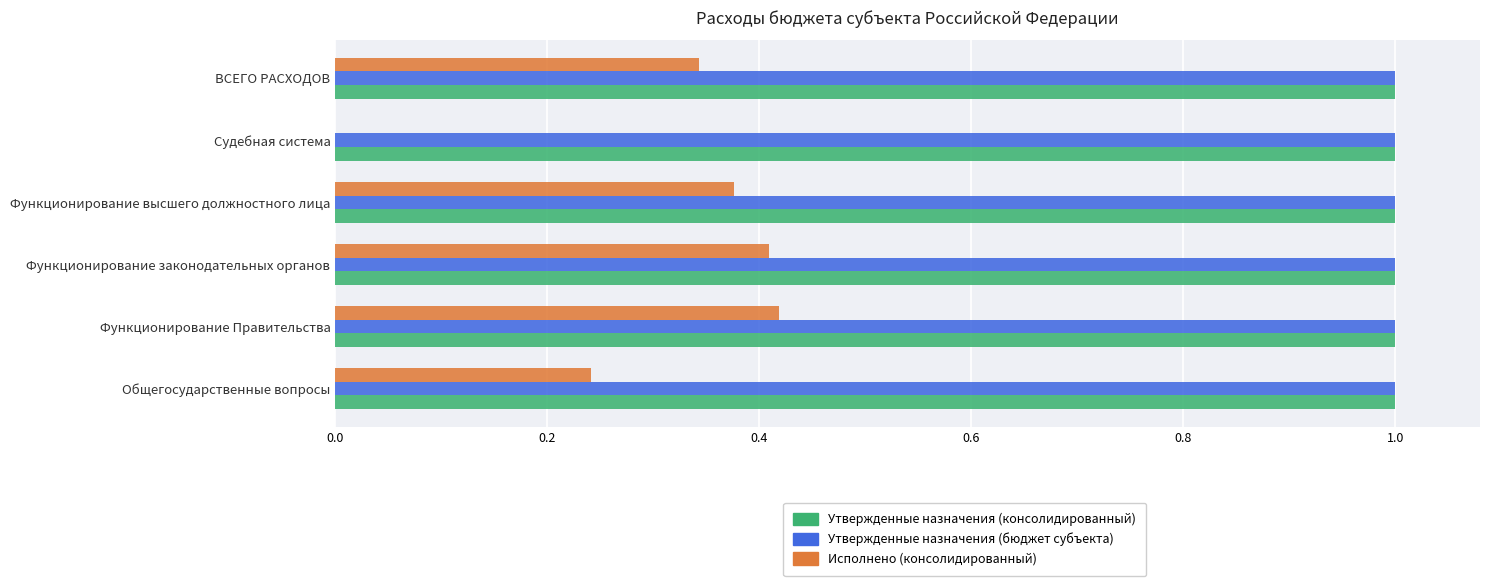

The Утвержденные назначения (консолидированный) series shows 1.5 at Функционирование Правительства. True or false?

False